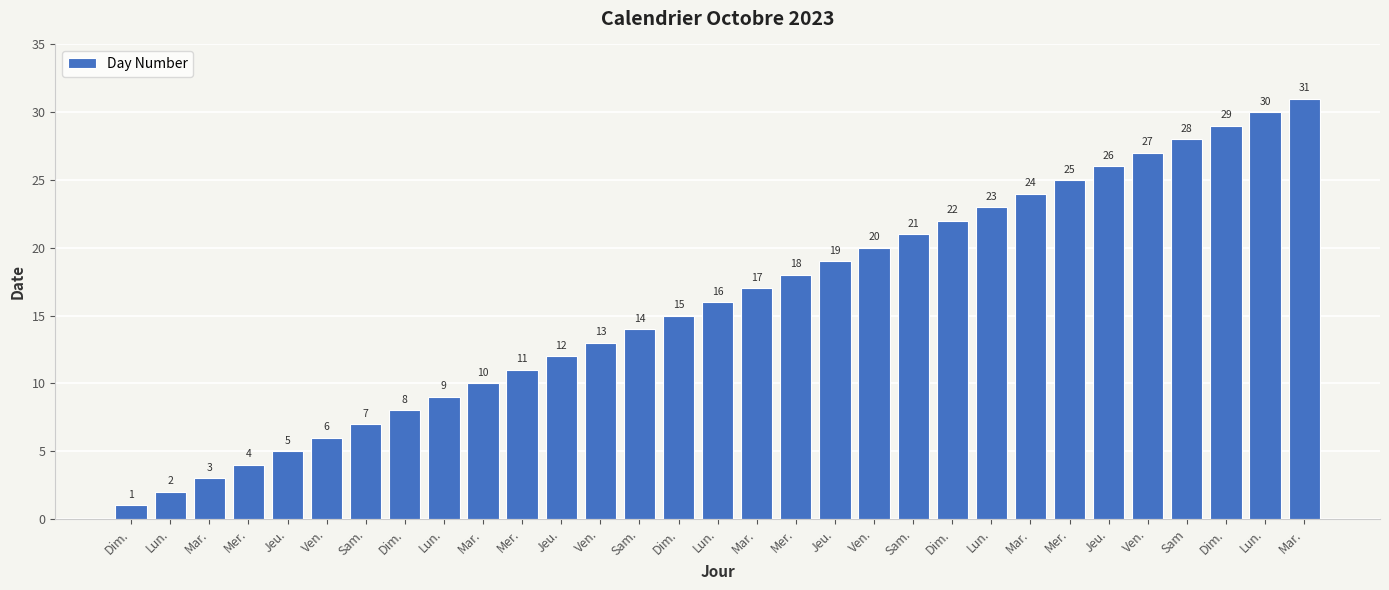

True or false: the data shows 20 at Ven..

True